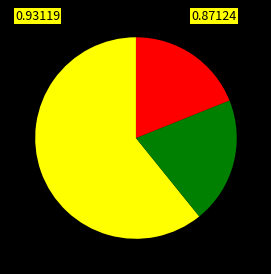

Is there a majority slice in this chart?

Yes